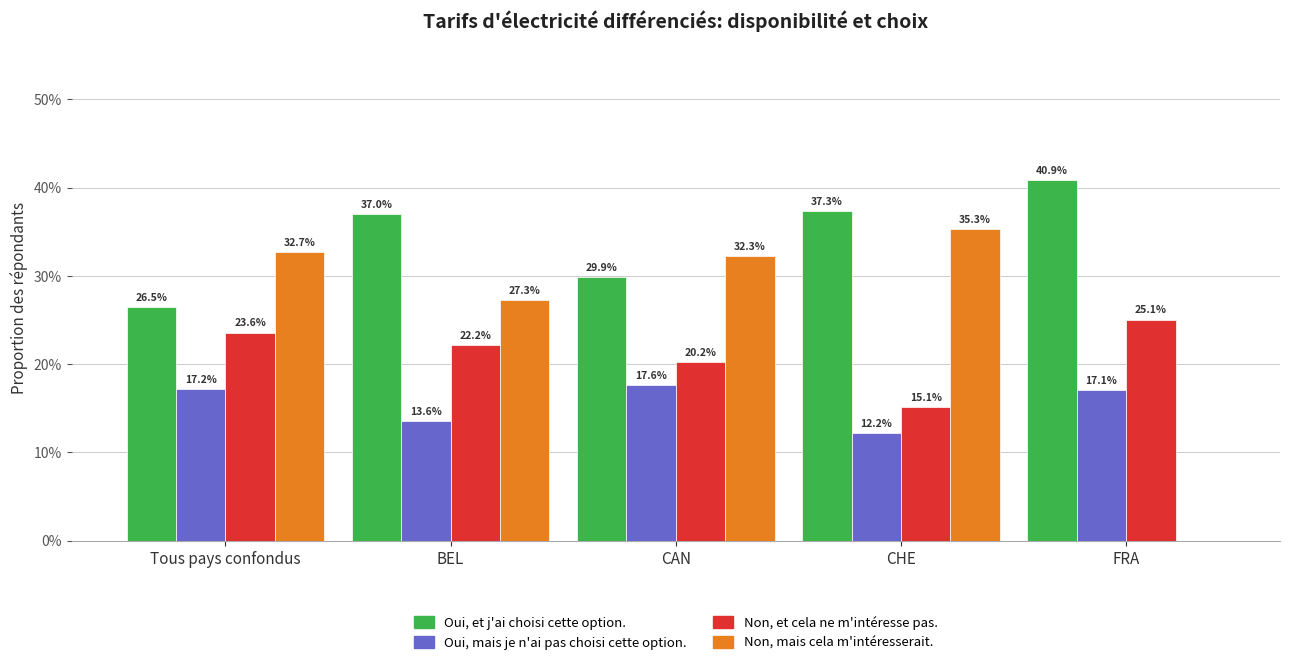

What is the label of the 5th bar from the right?

Tous pays confondus